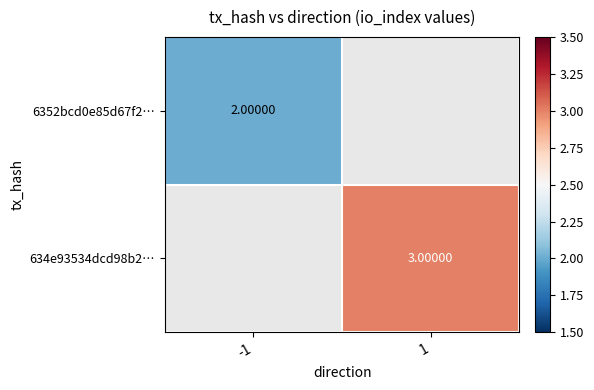

Is the value of 6352bcd0e85d67f2… at -1 greater than the value of 634e93534dcd98b2… at 1?

No